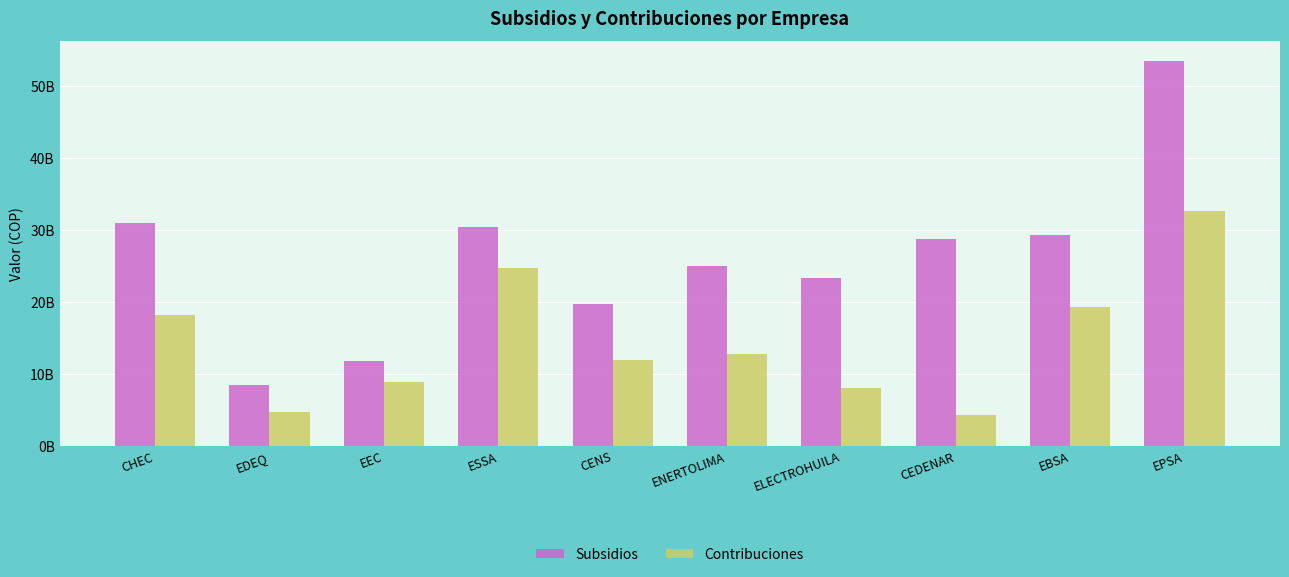

Reading left to right, transcribe all the data shown in this chart.

Subsidios: CHEC=31001061986	EDEQ=8420612844	EEC=11872572832	ESSA=30476033728	CENS=19792863125	ENERTOLIMA=25073409730	ELECTROHUILA=23415757114	CEDENAR=28808994128	EBSA=29398002342	EPSA=53604638503
Contribuciones: CHEC=18170684083	EDEQ=4760429375	EEC=8925997634	ESSA=24781304869	CENS=11999683464	ENERTOLIMA=12781827204	ELECTROHUILA=7996857747	CEDENAR=4370654796	EBSA=19302926726	EPSA=32668930522